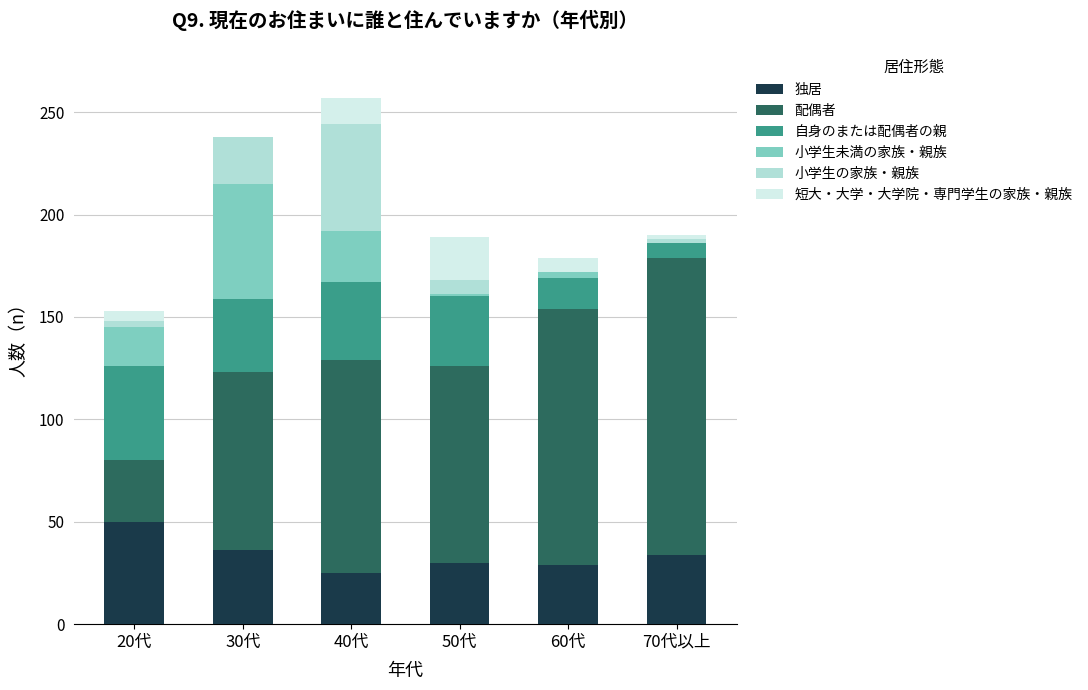

Is it true that 独居 equals 79 at 20代?

False